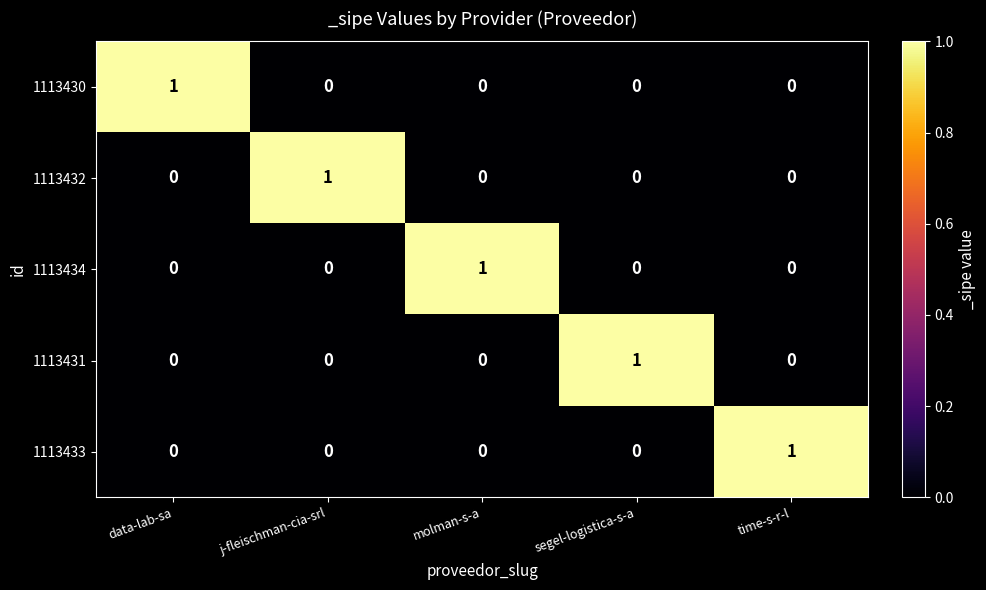

Reading left to right, what are all the values shown in this chart?

1113430: 1	0	0	0	0
1113432: 0	1	0	0	0
1113434: 0	0	1	0	0
1113431: 0	0	0	1	0
1113433: 0	0	0	0	1